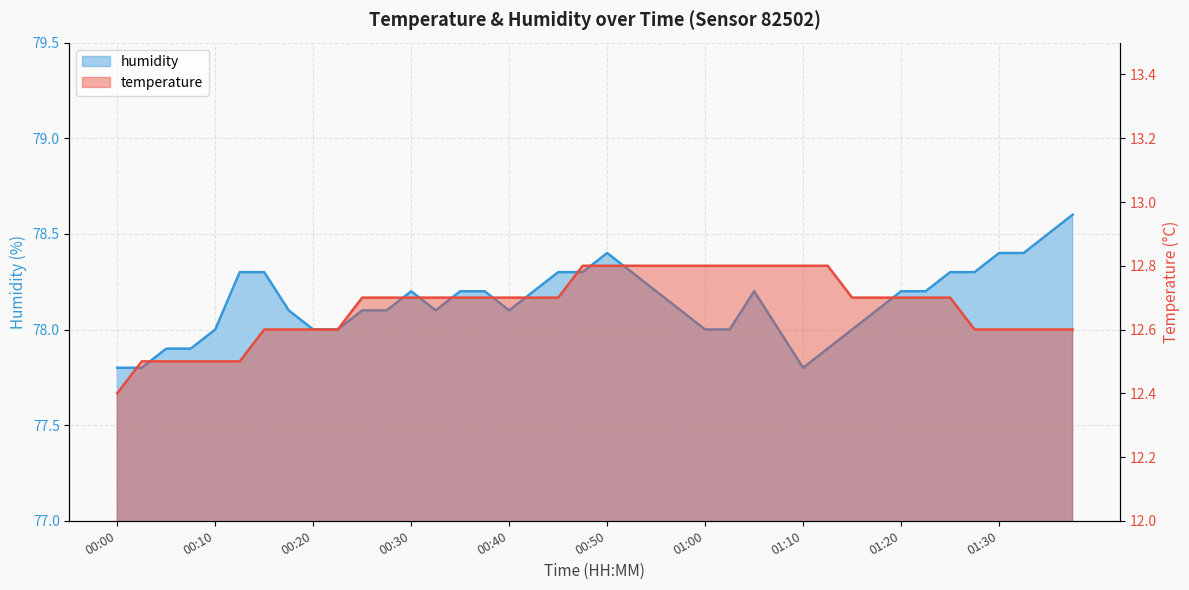

What is the sum of all temperature values?

506.9